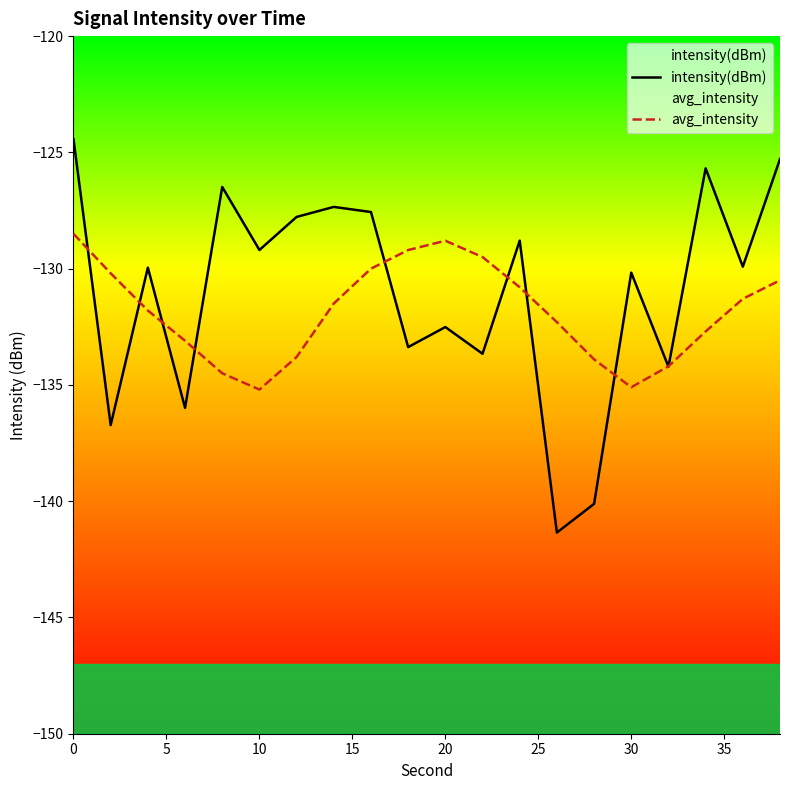

The avg_intensity series shows -43.5 at 30. True or false?

False